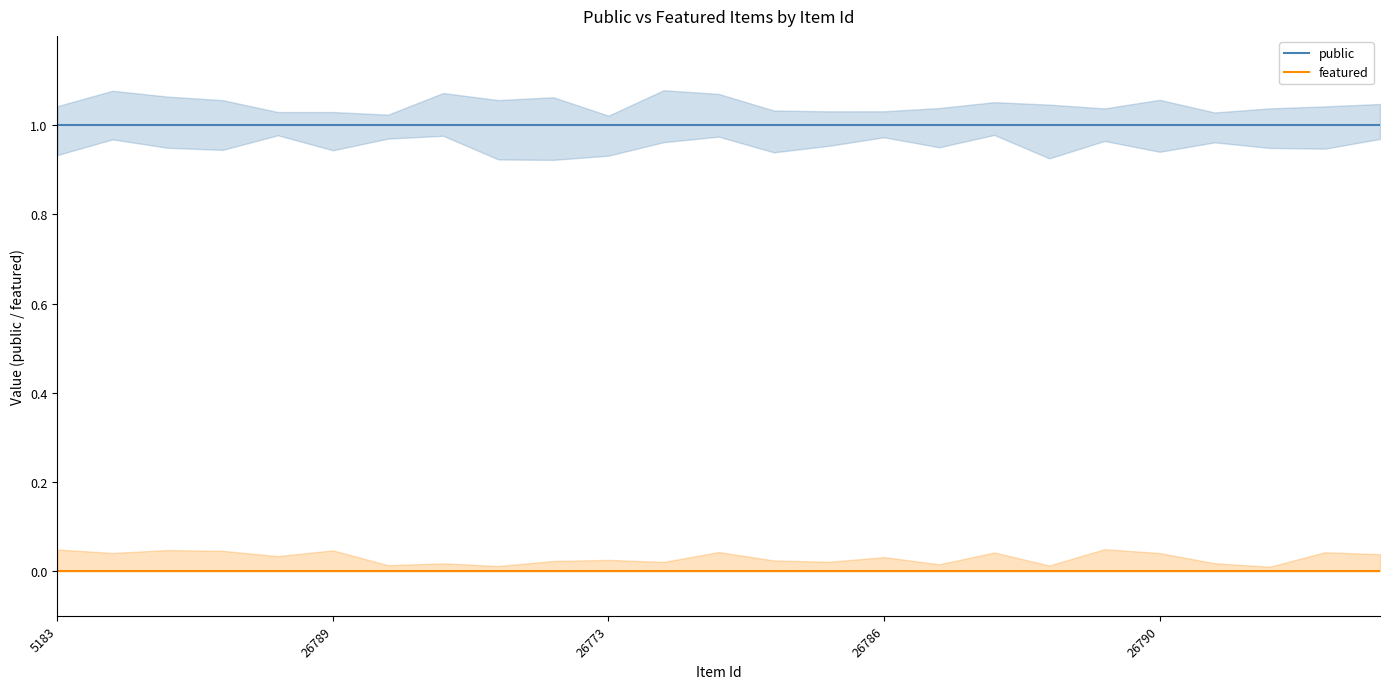

Count the number of categories in the chart.

25